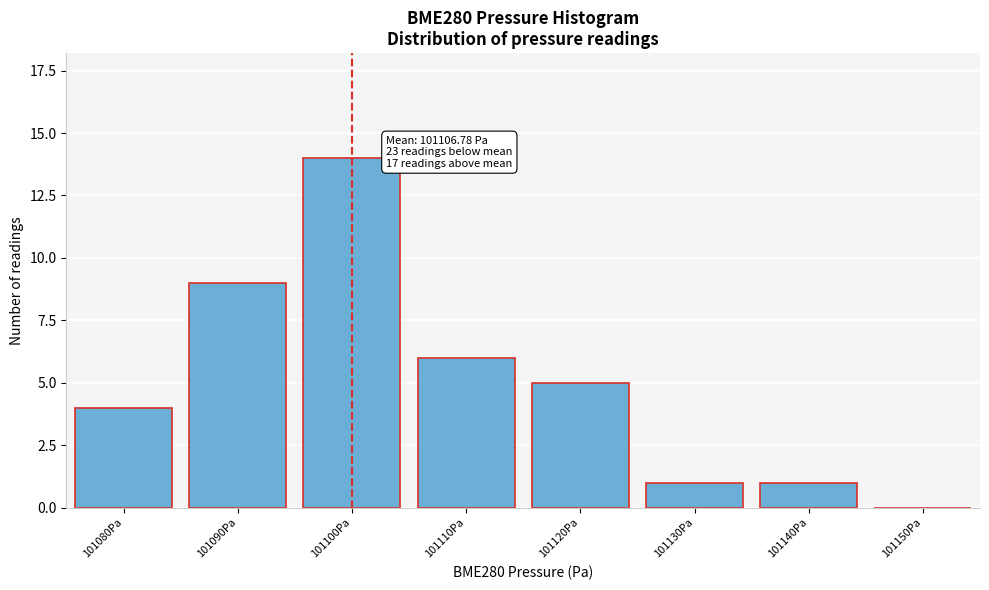

Reading left to right, list all the values displayed in this chart.

101080Pa=4	101090Pa=9	101100Pa=14	101110Pa=6	101120Pa=5	101130Pa=1	101140Pa=1	101150Pa=0